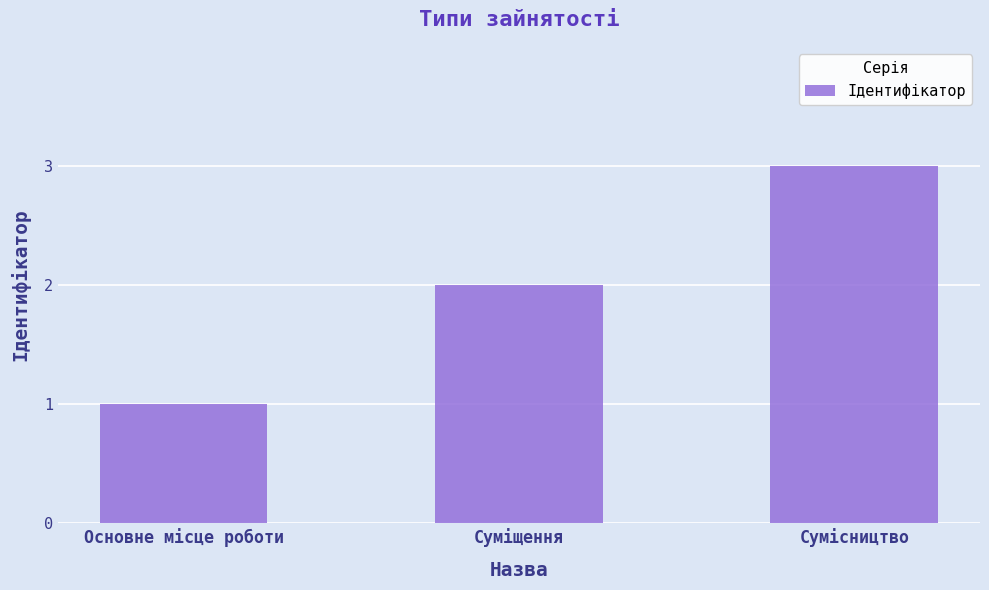

What is the sum of the values at Основне місце роботи and Сумісництво?

4